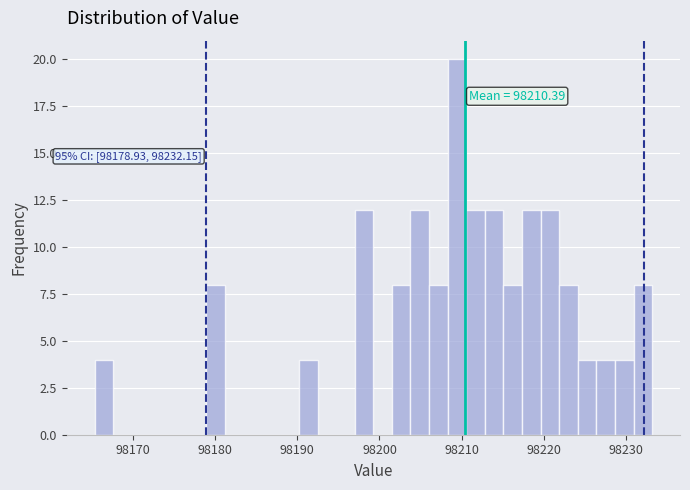

Read against the x-axis, roughly where is the centre of the tallest bar?

98209